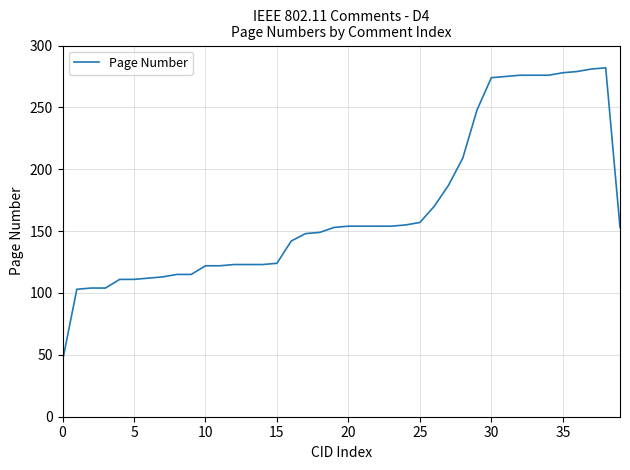

What is the smallest value displayed?

45